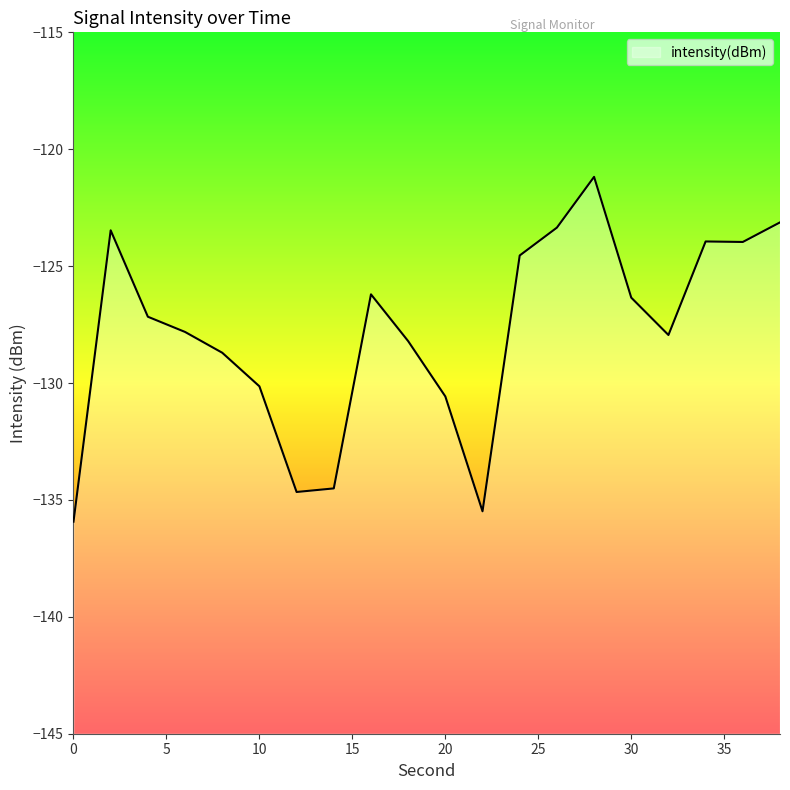

Which label corresponds to the largest value in the chart?

28